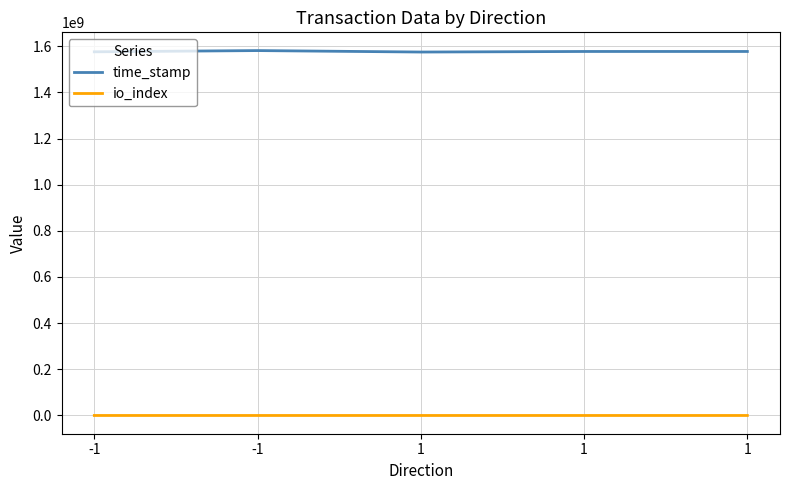

True or false: io_index has a value of 0 at 1.

False